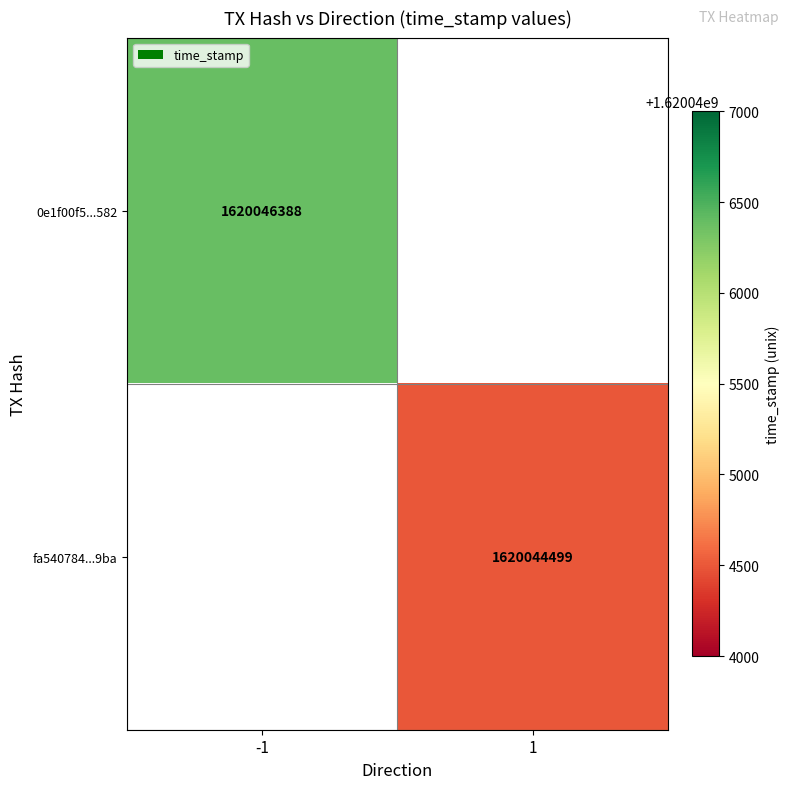

The value of fa540784...9ba at 1 is 1620044499. True or false?

True